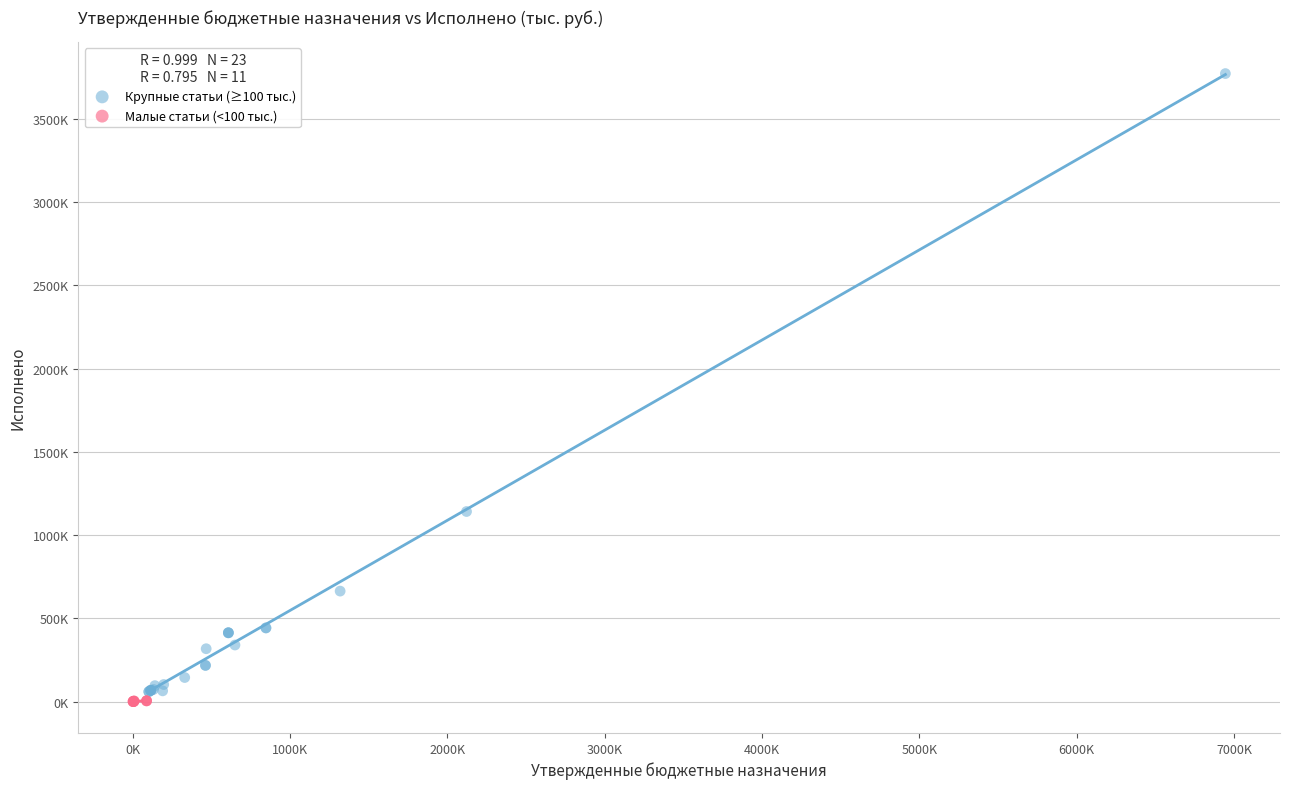

Which series reaches the maximum Y coordinate?

Крупные статьи (≥100 тыс.)